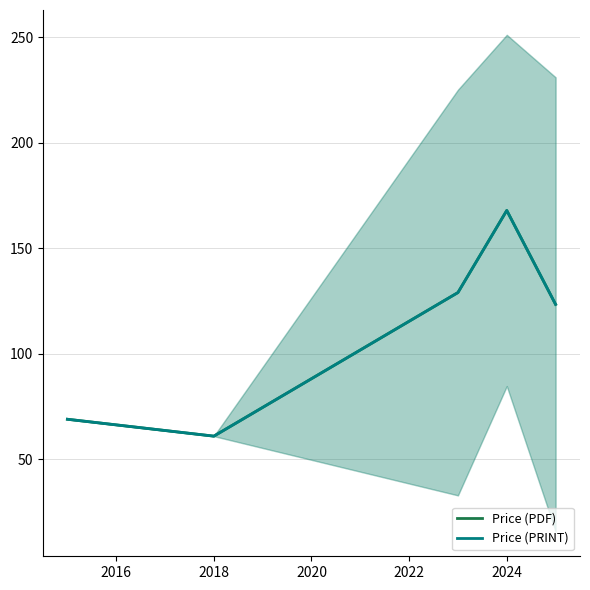

Does the chart have visible grid lines?

Yes